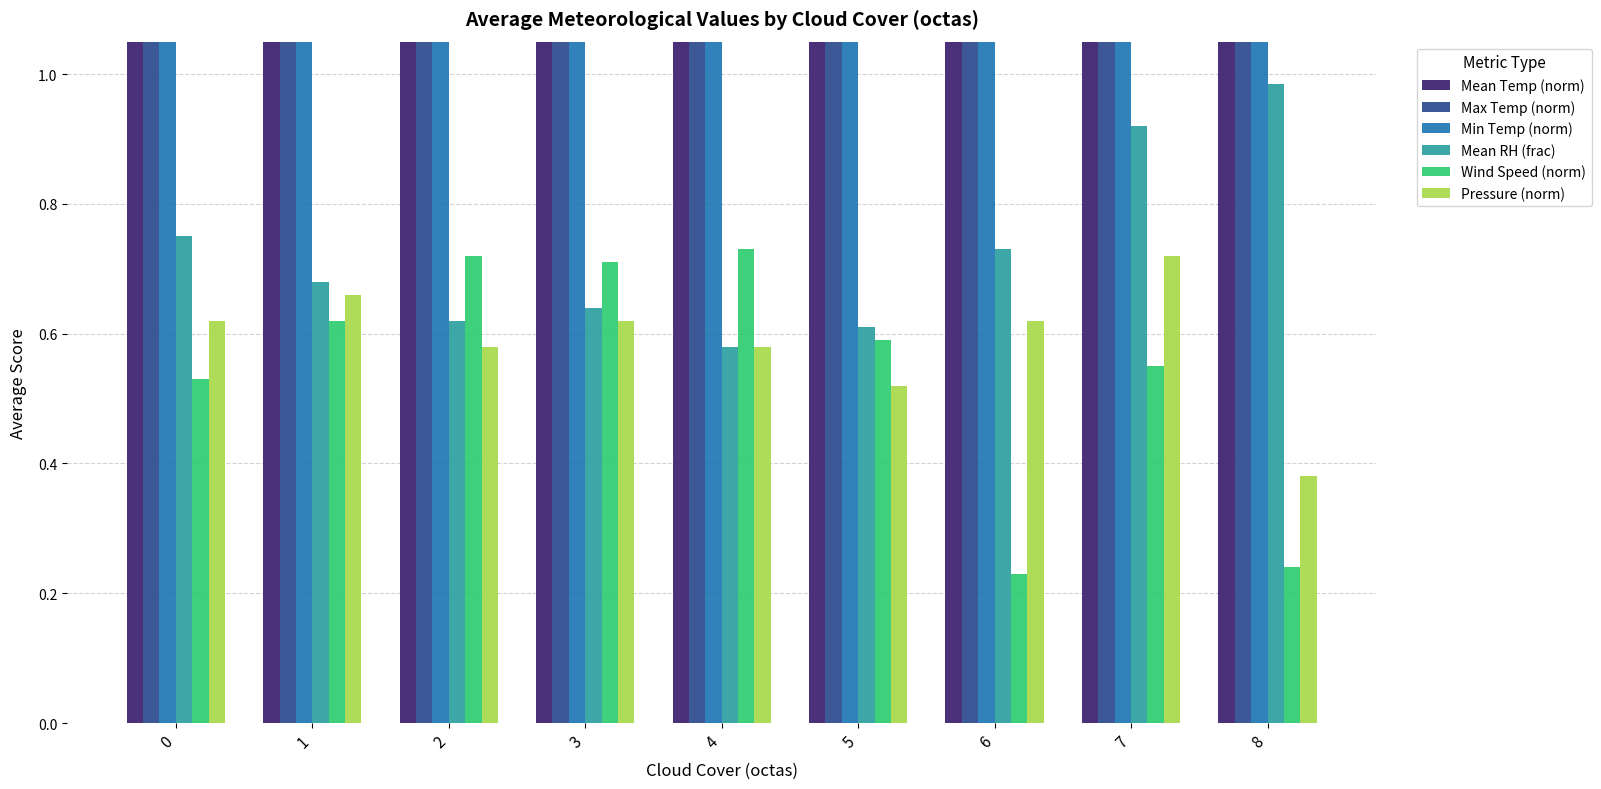

What is the highest value of the Mean Temp (norm) series?

14.6